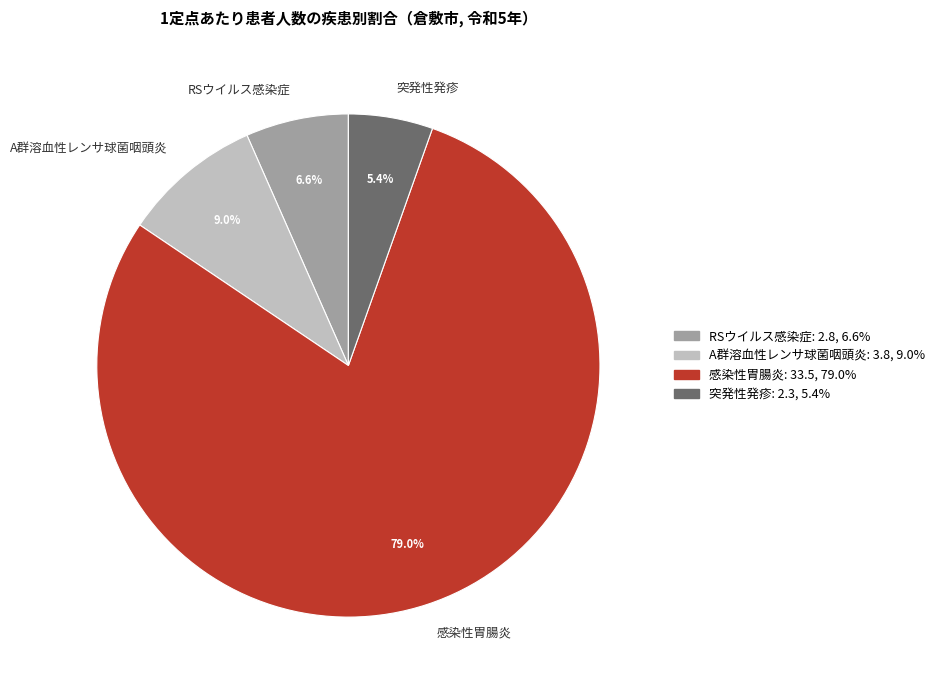

Between A群溶血性レンサ球菌咽頭炎 and 突発性発疹, which is larger?

A群溶血性レンサ球菌咽頭炎